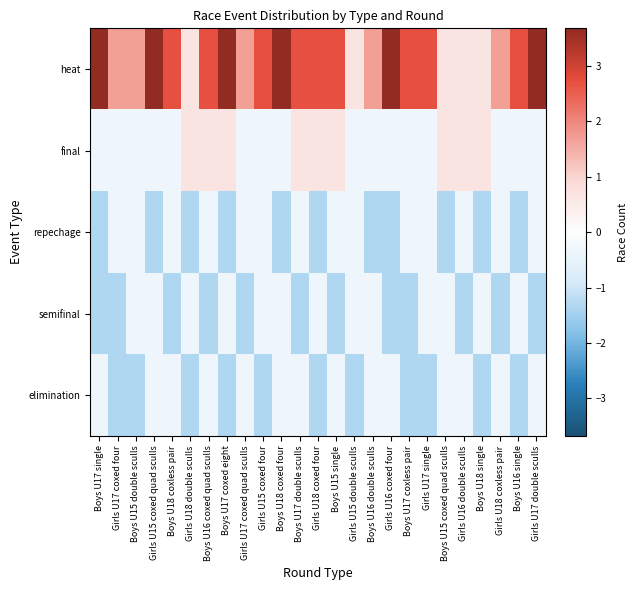

How many data points does each series have?

25